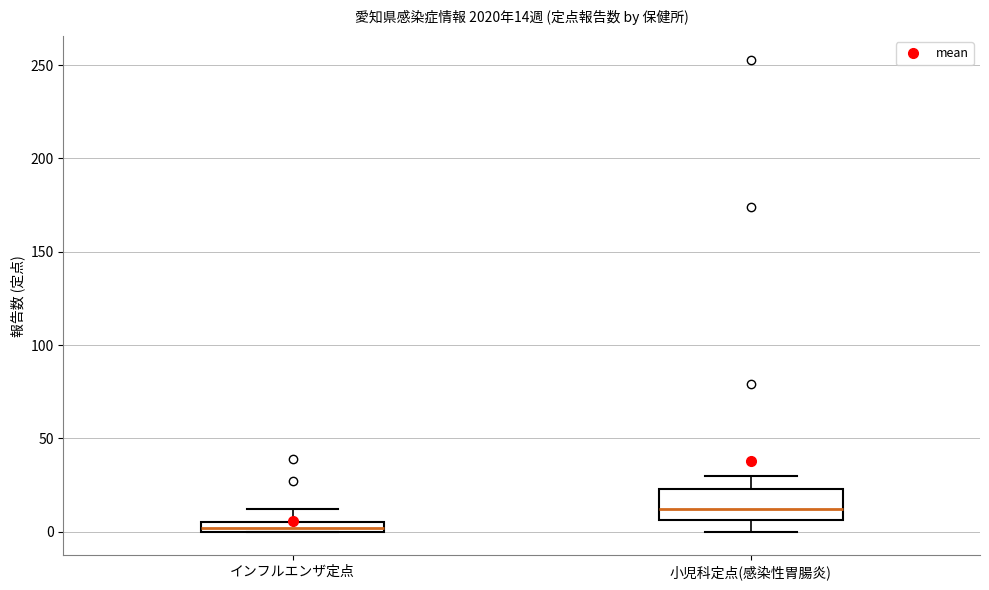

Which box has the highest median line?

小児科定点(感染性胃腸炎)